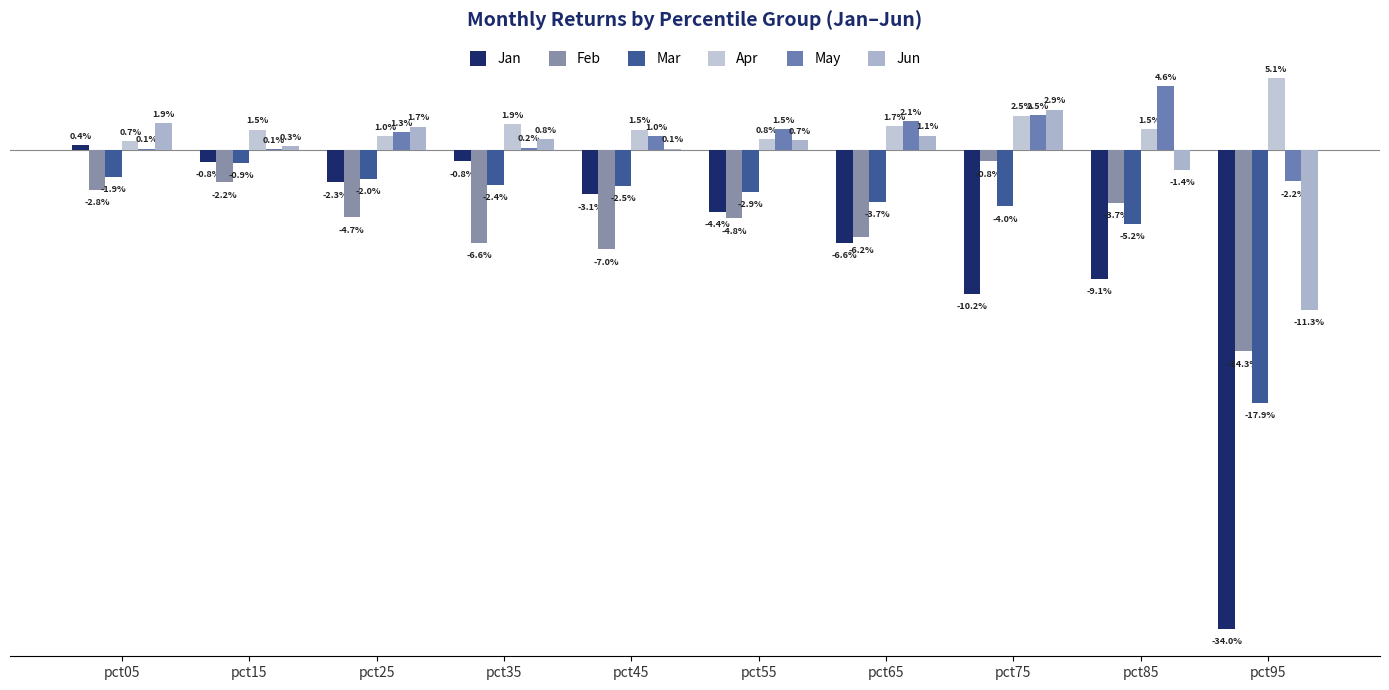

Are the bars horizontal?

No